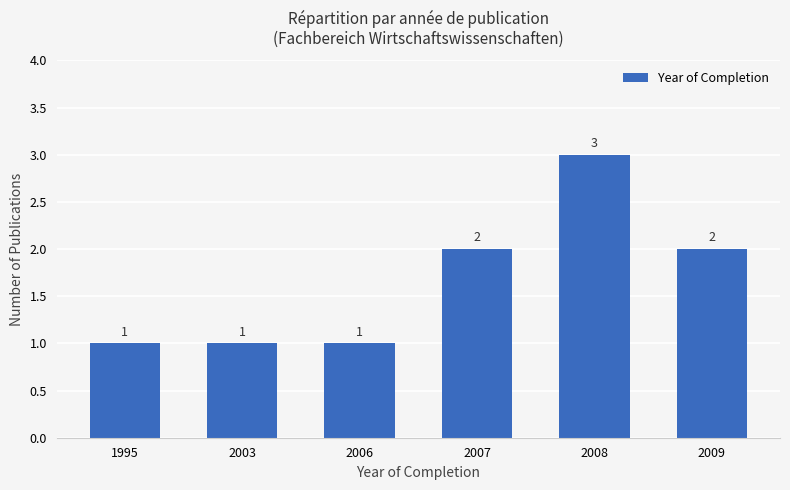

Reading left to right, transcribe all the data shown in this chart.

1	1	1	2	3	2